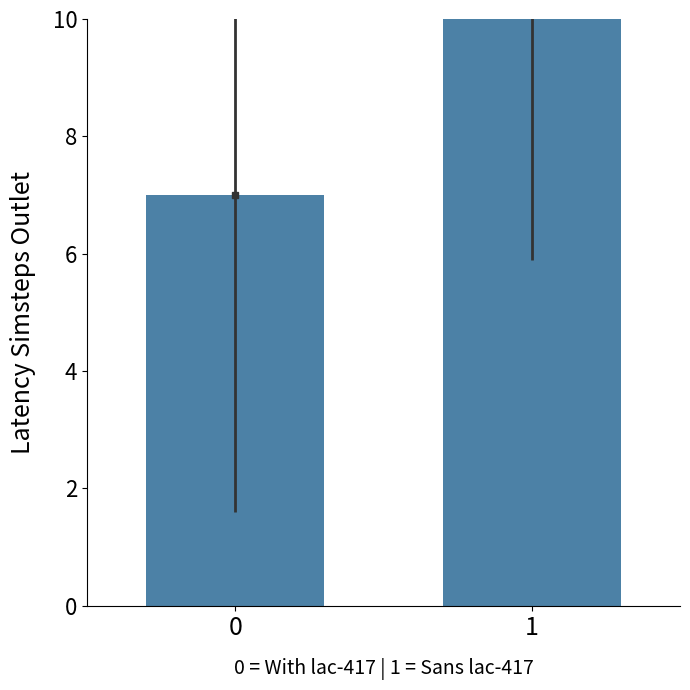

Are the bars grouped side by side (vs. stacked)?

No